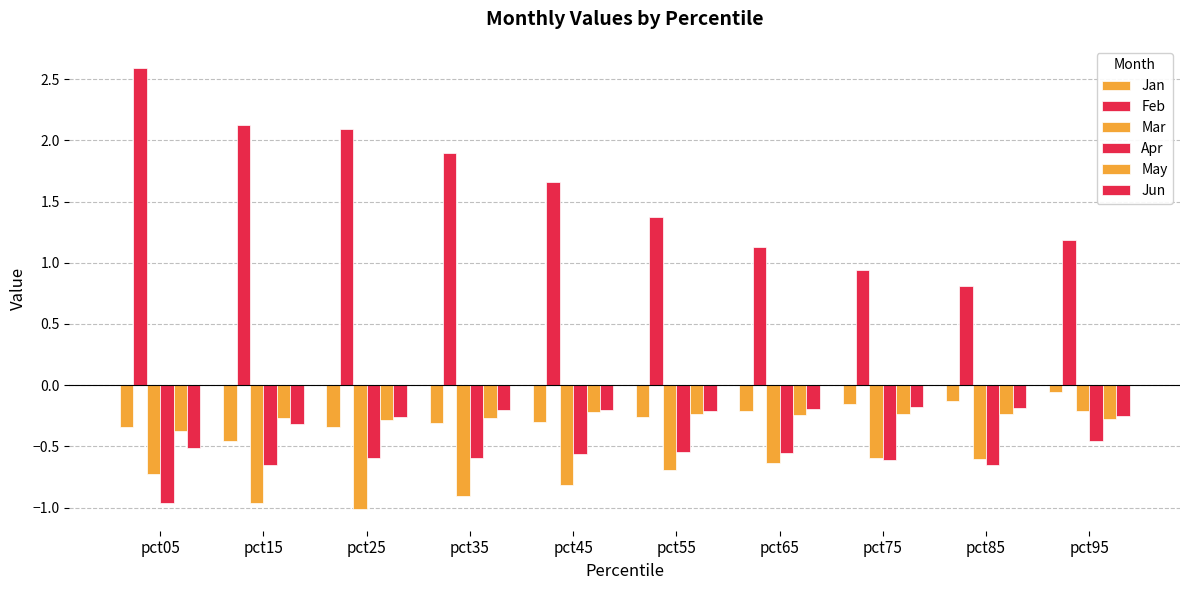

Which has a higher value, pct15 or pct85?

pct85